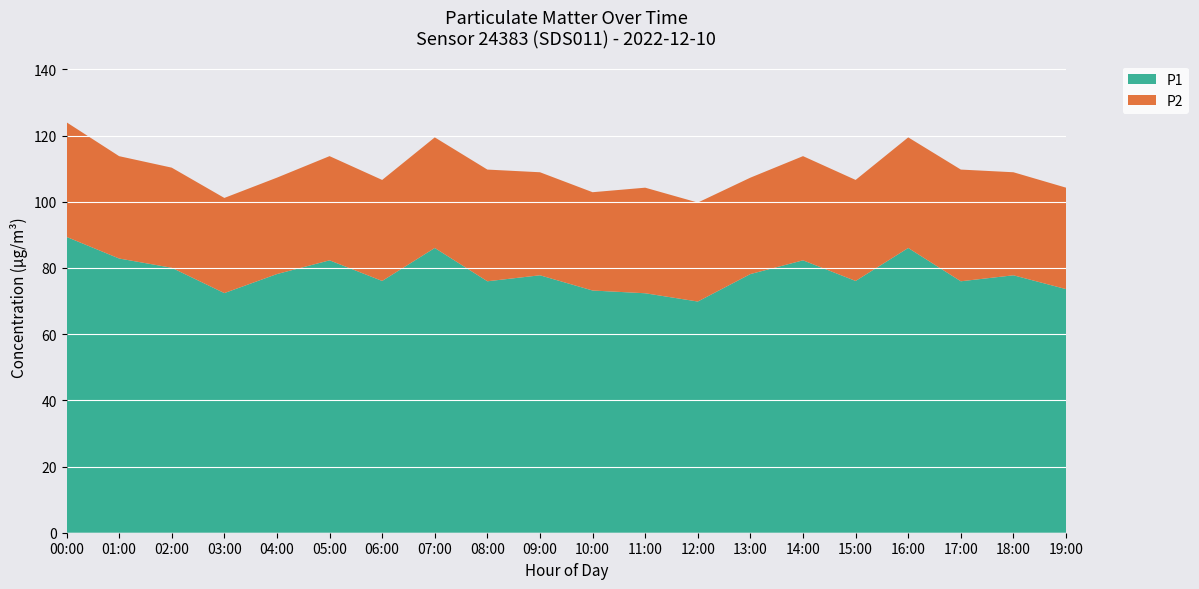

Reading left to right, what are all the values shown in this chart?

P1: 89.4	82.8	80.0	72.4	78.2	82.3	76.1	86.0	76.0	77.8	73.2	72.3	69.8	78.2	82.3	76.1	86.0	76.0	77.8	73.6
P2: 34.6	30.9	30.2	28.8	29.1	31.5	30.5	33.4	33.8	31.1	29.7	31.9	29.9	29.1	31.5	30.5	33.4	33.8	31.1	30.6